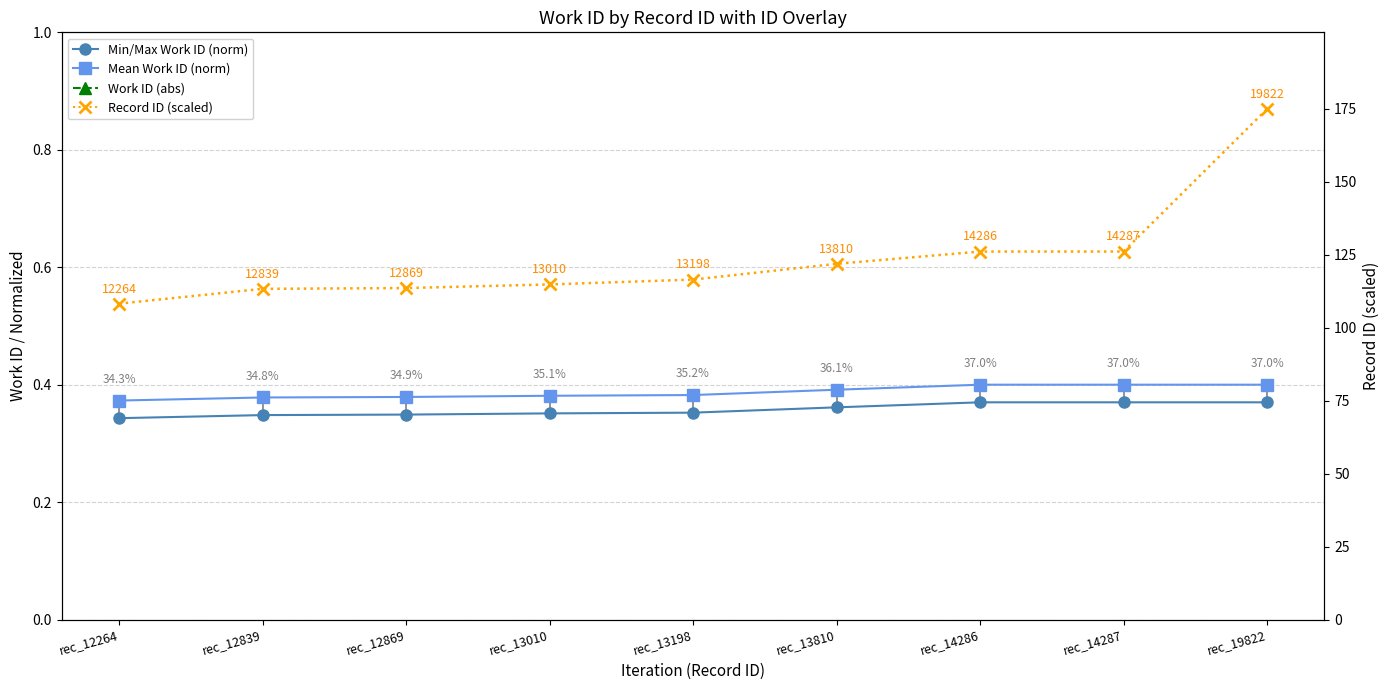

True or false: Work ID and Mean Work ID (norm) cross at least once.

False